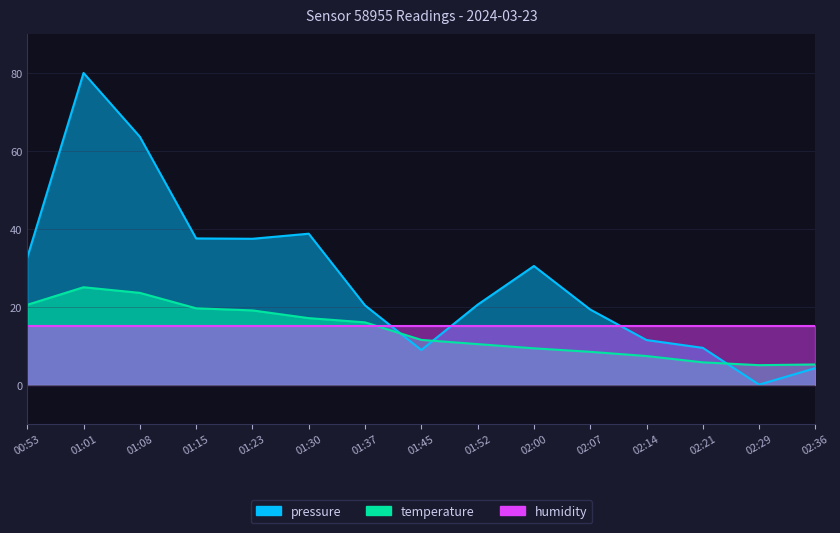

What is the sum of the temperature values at 02:07 and 01:45?

19.9